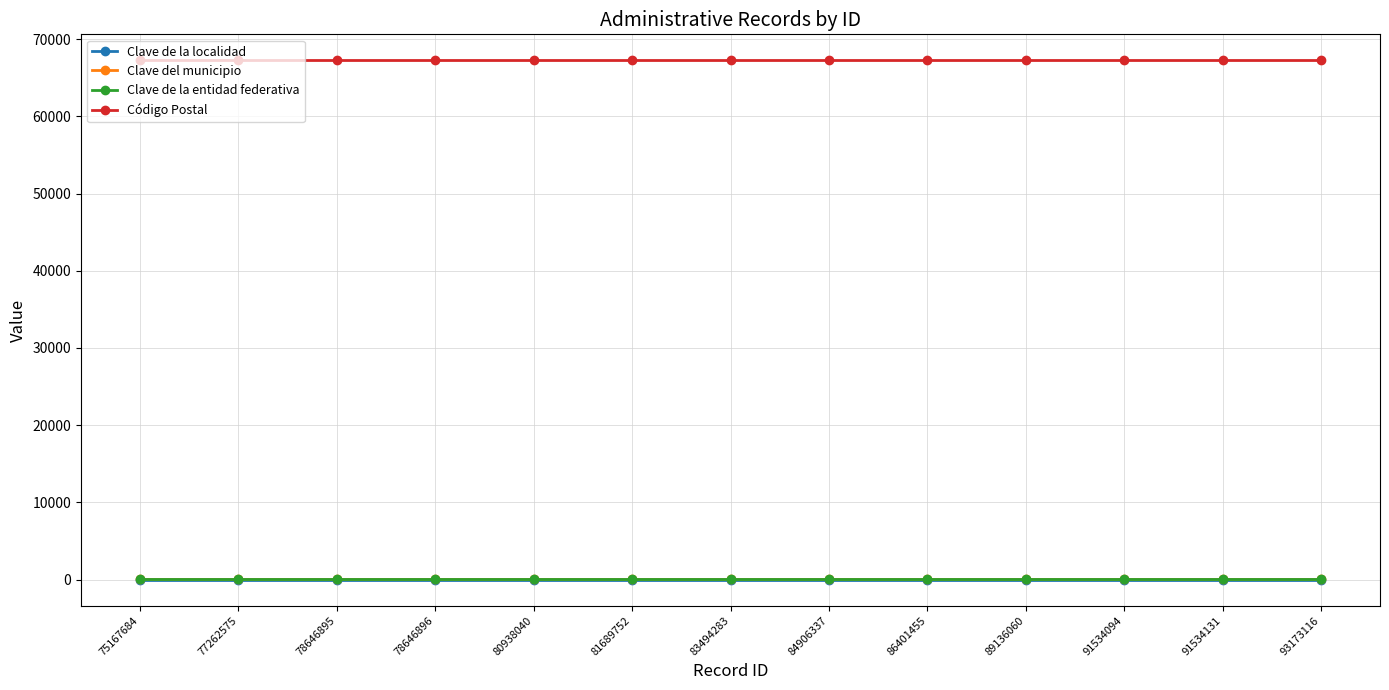

The Clave de la localidad series shows 1 at 83494283. True or false?

True